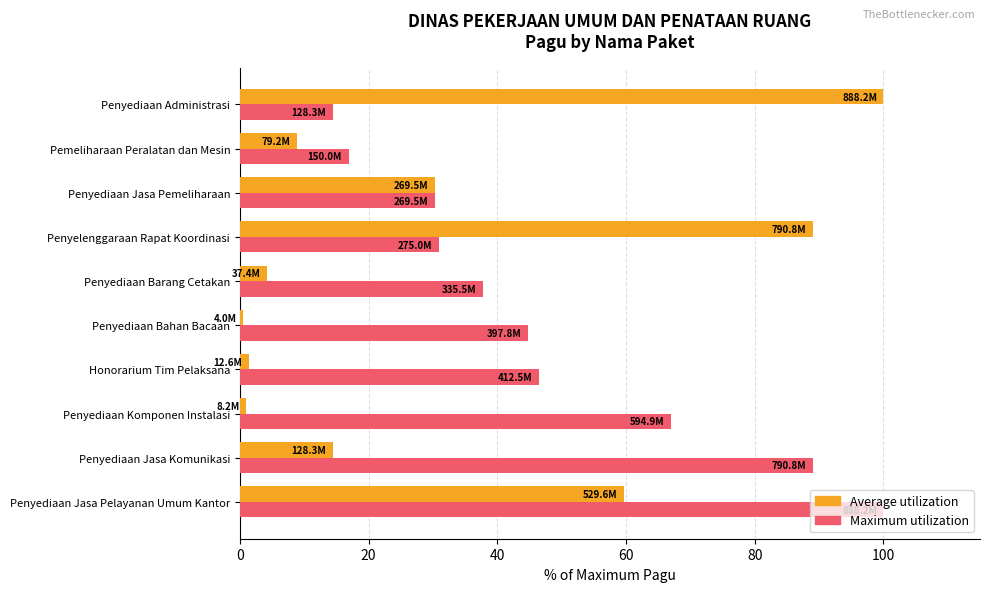

What is the highest value of the Maximum utilization series?

100.0